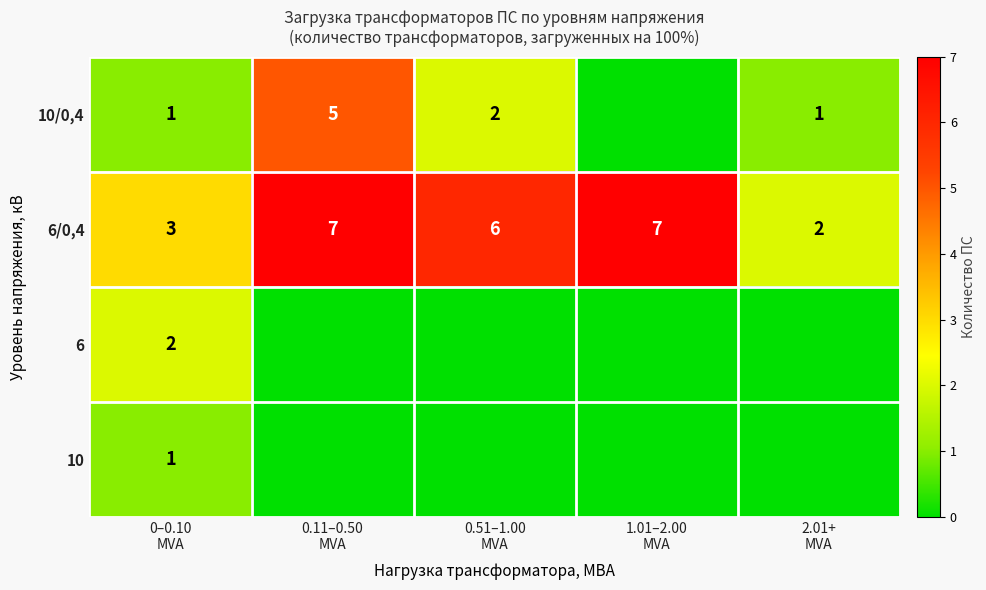

How many 6/0,4 values are between 3 and 7?

4